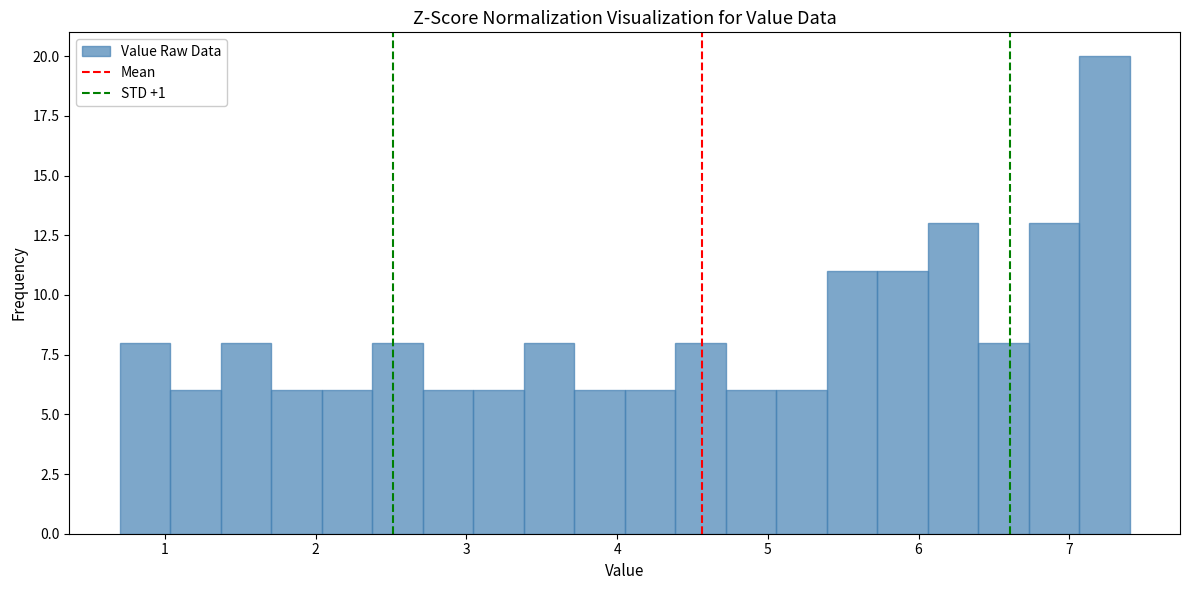

Around what value on the x-axis is the tallest bar? Give the approximate position of its centre, as read against the axis.

7.2